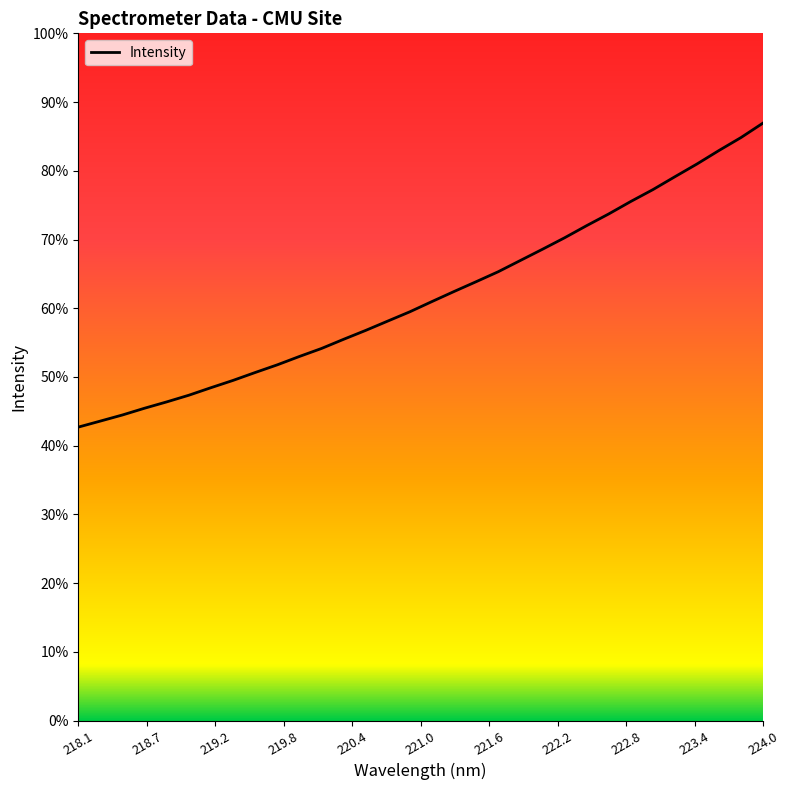

True or false: there are more than 2 points higher than both neighbors.

False